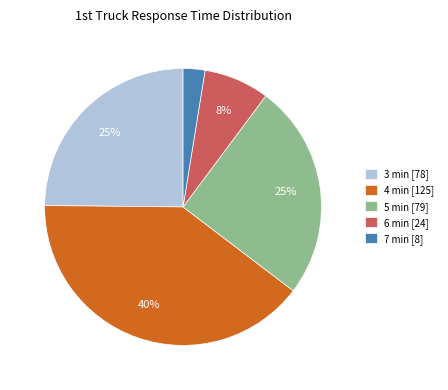

Is the sum of 7 min [8] and 3 min [78] greater than half?

No